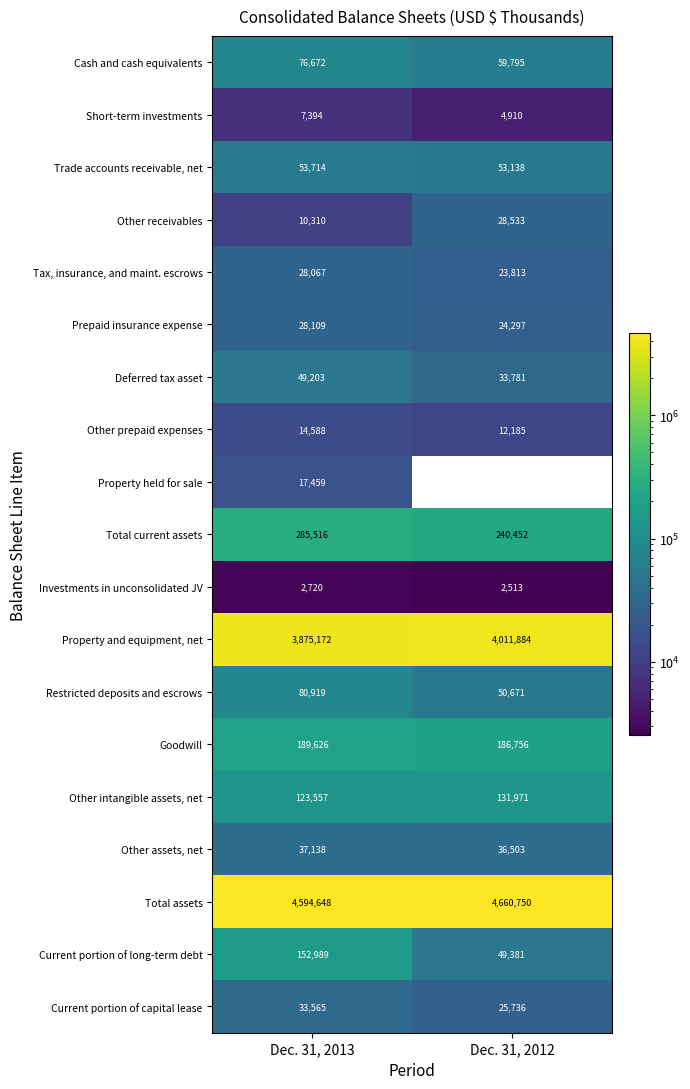

What is the approximate value of Goodwill at Dec. 31, 2013?

189626